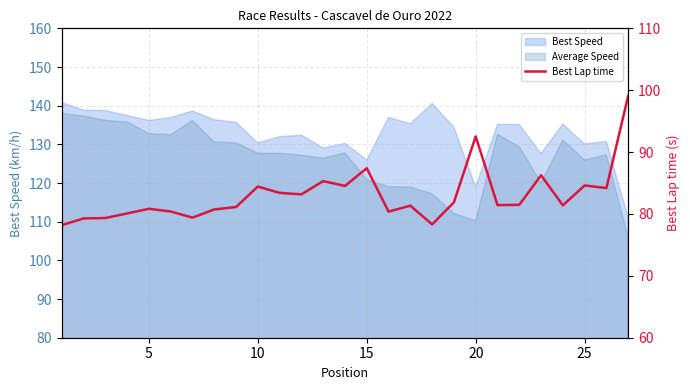

Reading left to right, list all the values displayed in this chart.

78.2	79.3	79.3	80.1	80.8	80.4	79.4	80.7	81.1	84.4	83.4	83.2	85.3	84.5	87.4	80.4	81.3	78.3	81.9	92.5	81.4	81.5	86.3	81.4	84.6	84.2	99.1